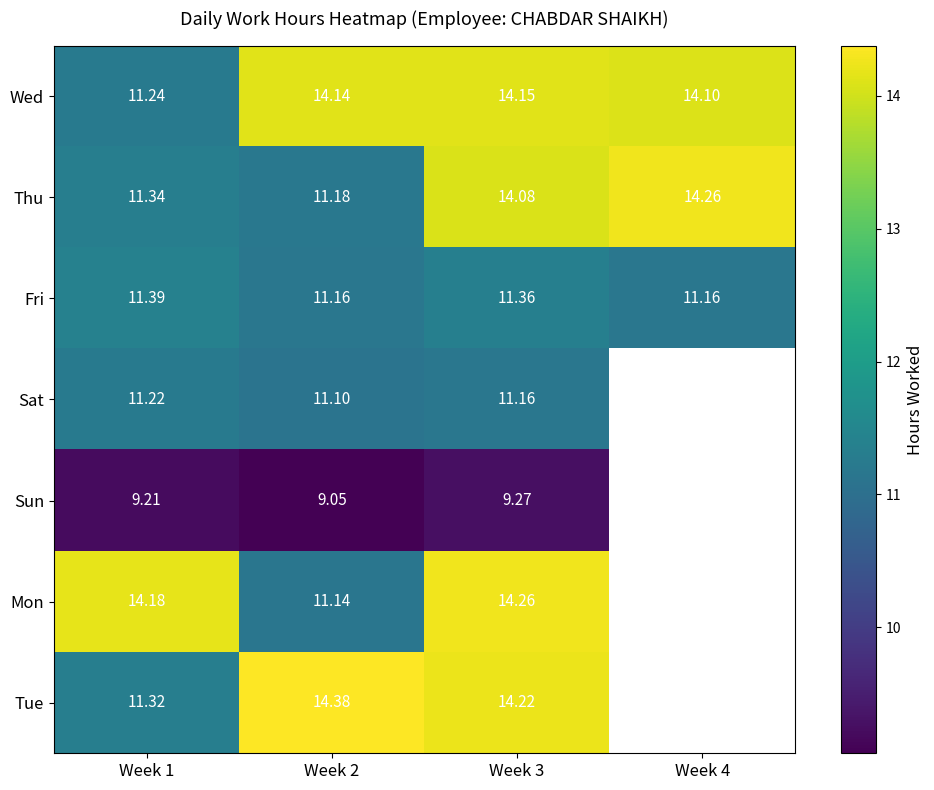

The Mon series shows 9.4 at Week 3. True or false?

False